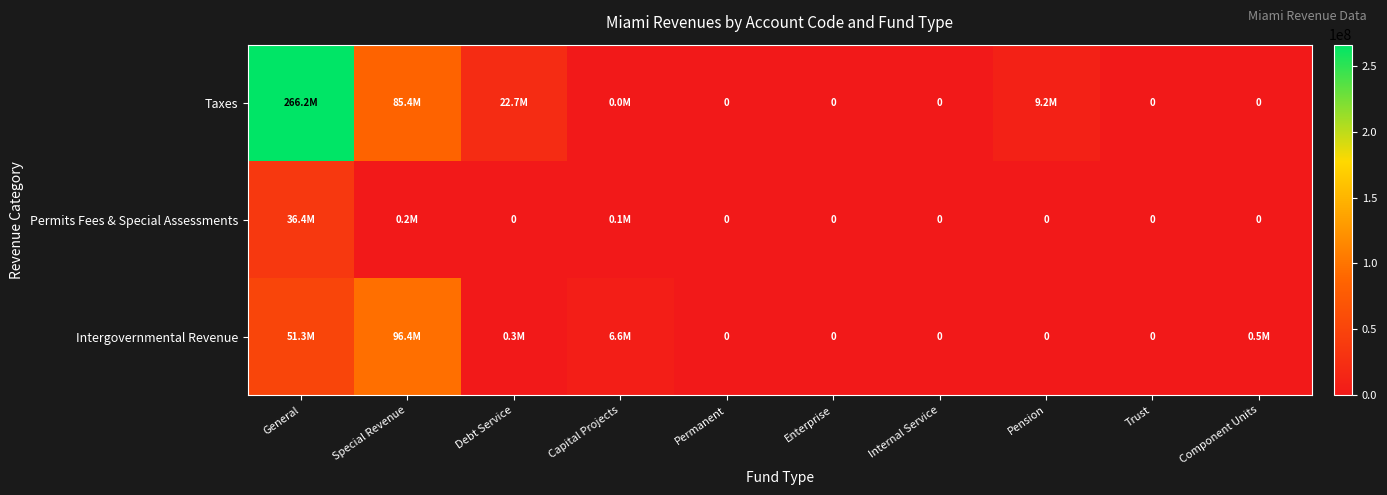

What is the maximum value shown in the chart?

266182154